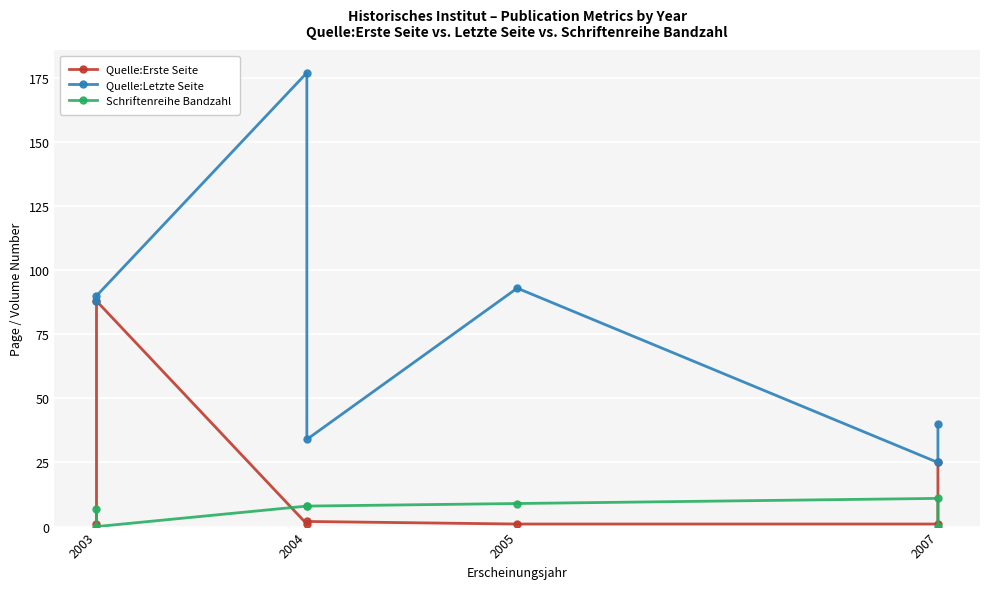

What position from the right is 4?

3